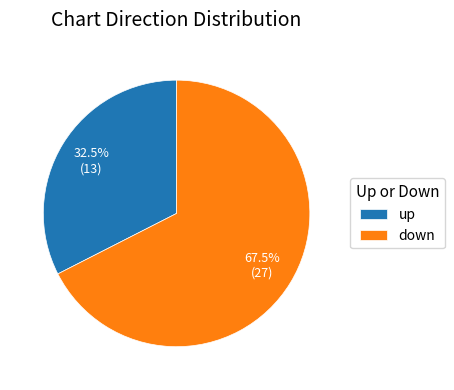

Which slice represents more than half of the pie?

down